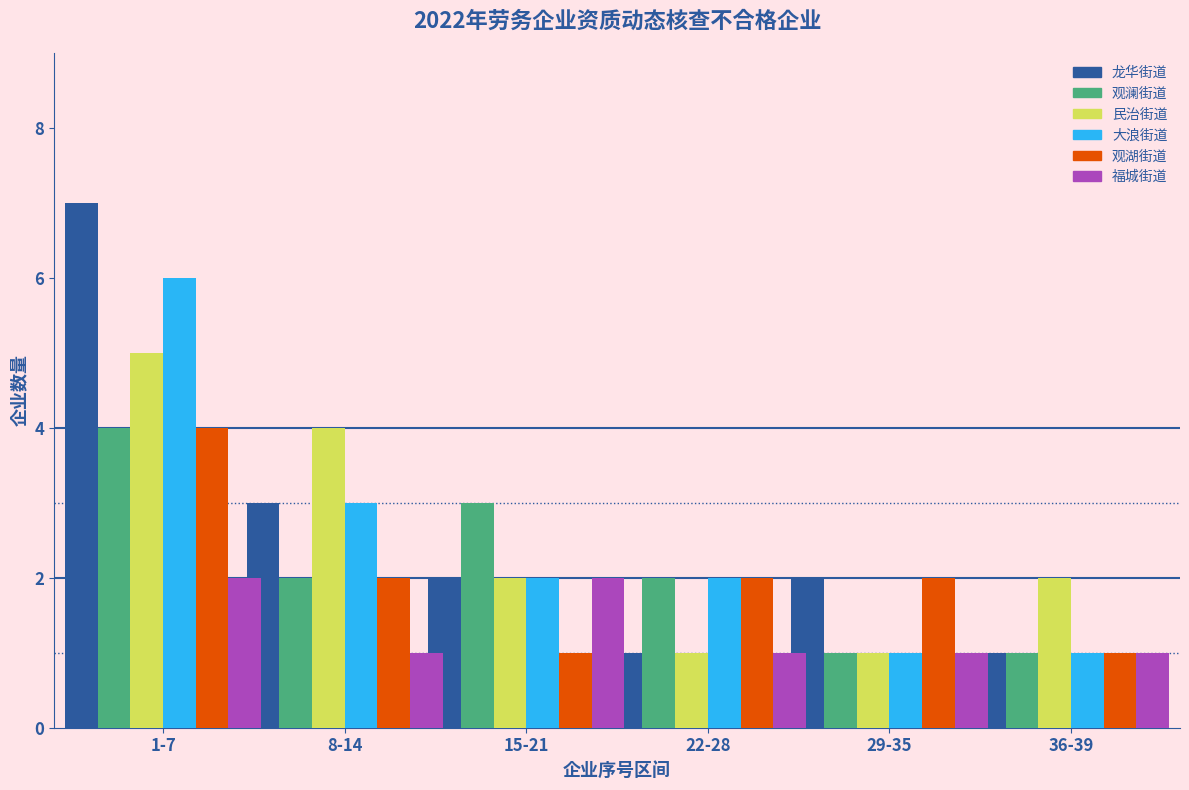

Which series has the widest spread of values?

龙华街道